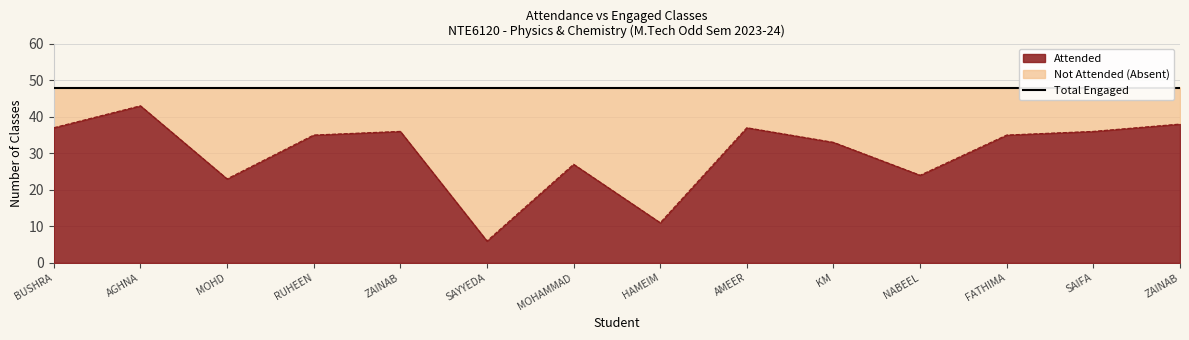

What is the value of the 1st point from the left?

37